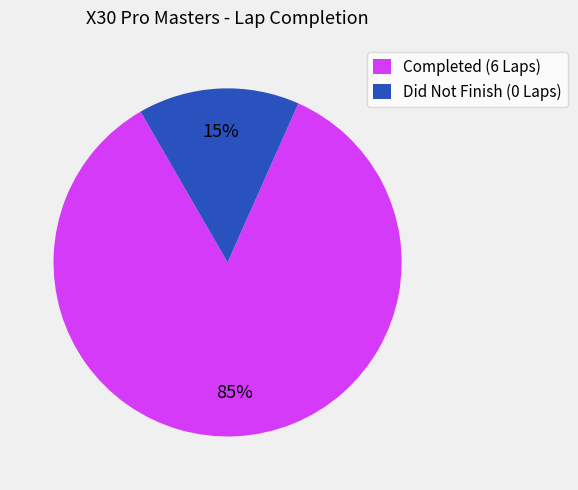

Is there any slice that represents more than half of the pie?

Yes